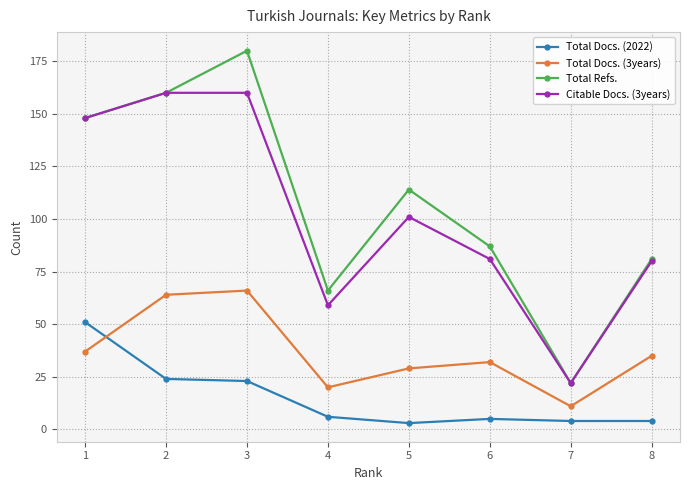

The value of Total Refs. at 7 is 13. True or false?

False